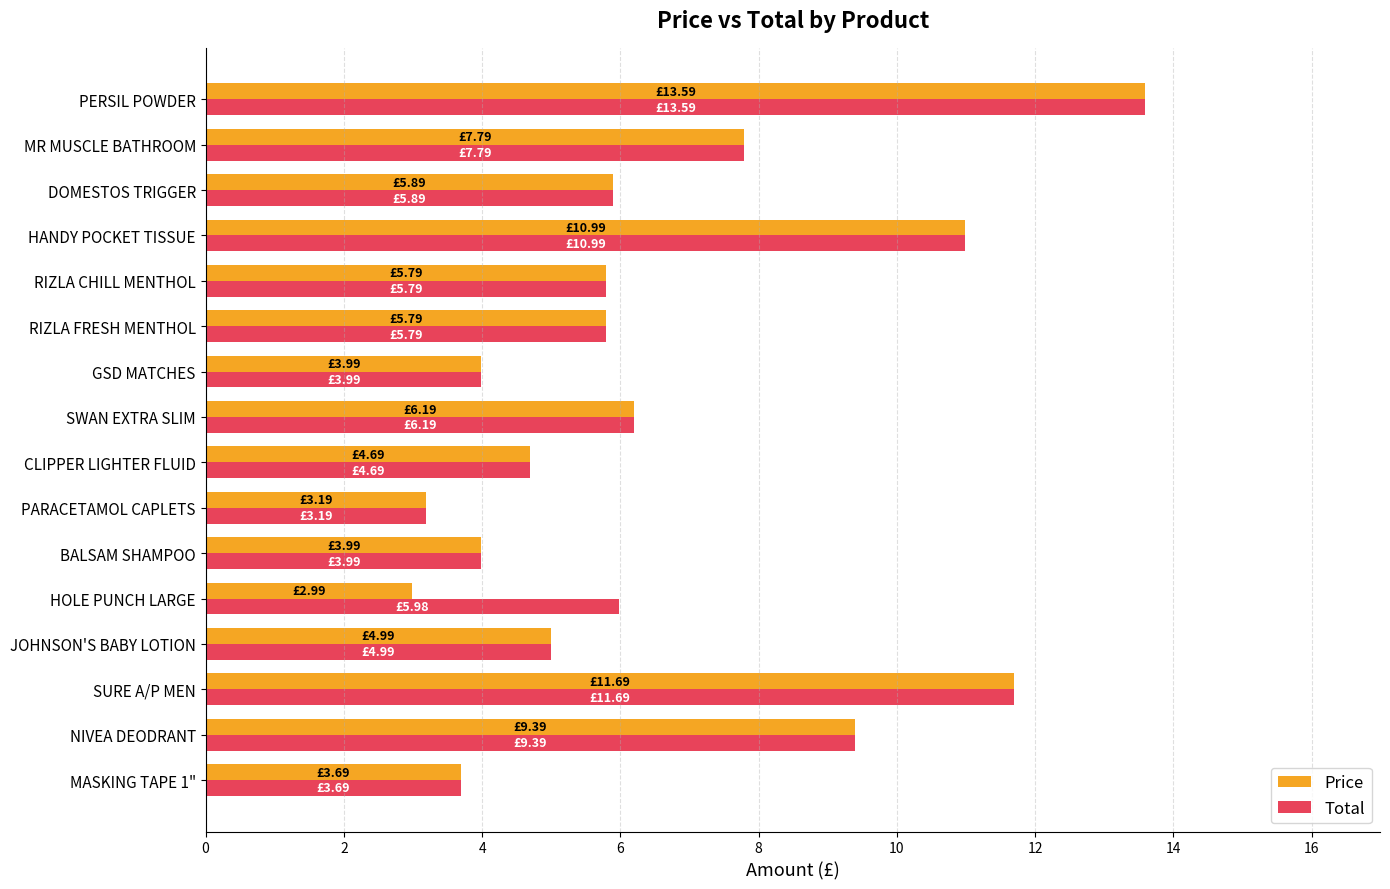

Rank the series by their average value, from lowest to highest.

Price, Total